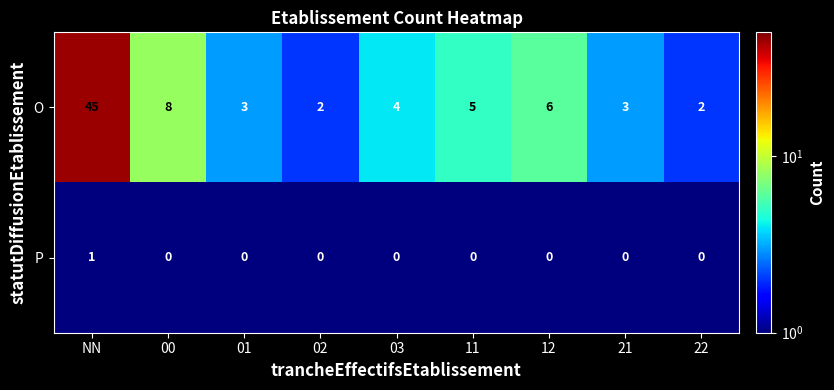

Reading right to left, what are all the values shown in this chart?

O: 22=2	21=3	12=6	11=5	03=4	02=2	01=3	00=8	NN=45
P: 22=0	21=0	12=0	11=0	03=0	02=0	01=0	00=0	NN=1